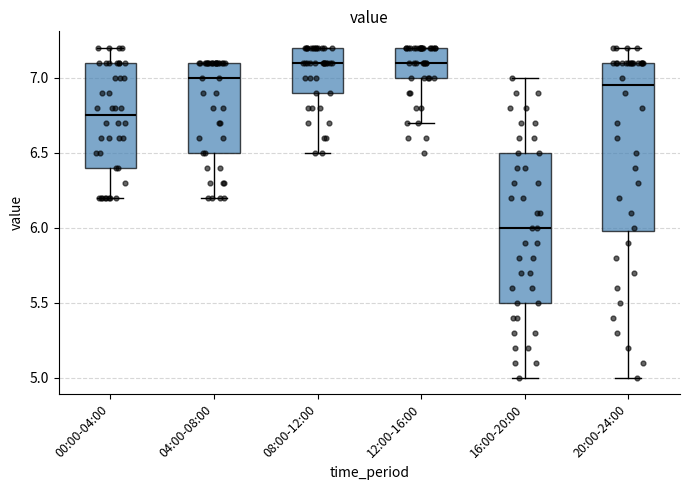

Where is the lower edge of the box for 20:00-24:00 on the y-axis? The values are not printed on the chart, so give them approximately, as read against the axis.

6.00